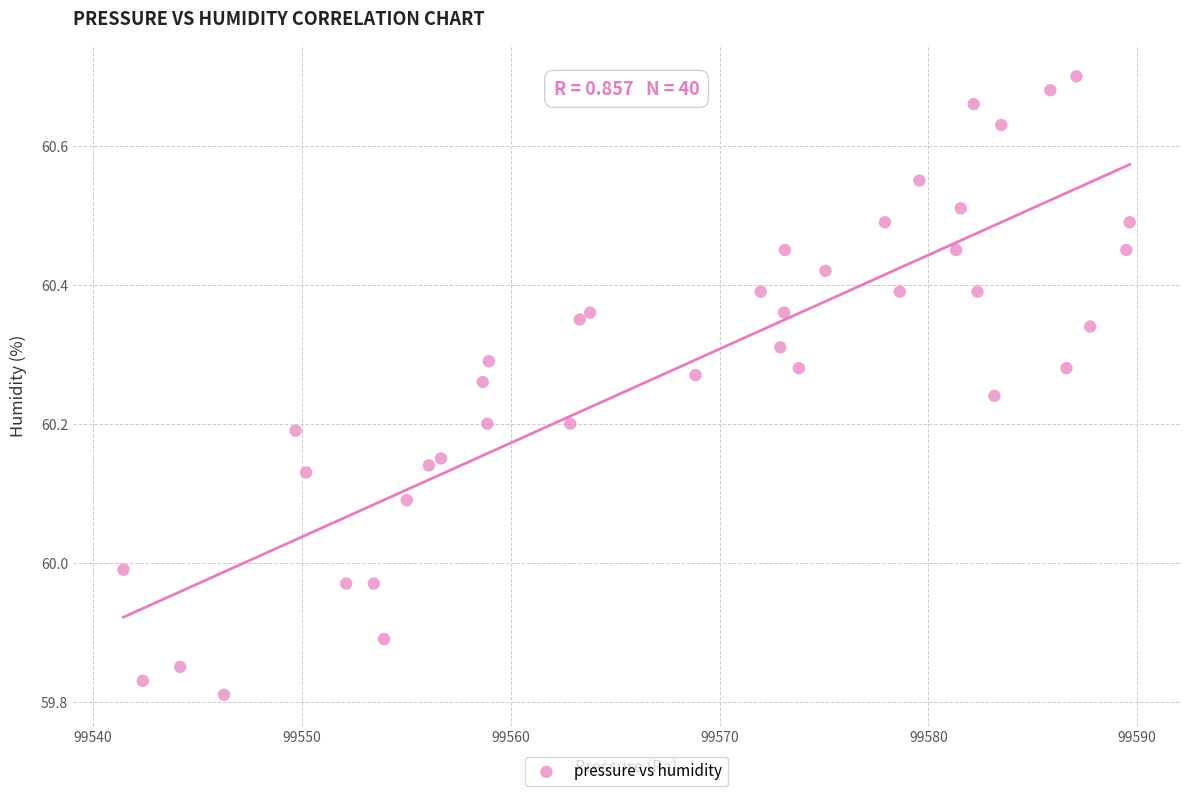

What is the range of Y values (max minus min)?

0.9